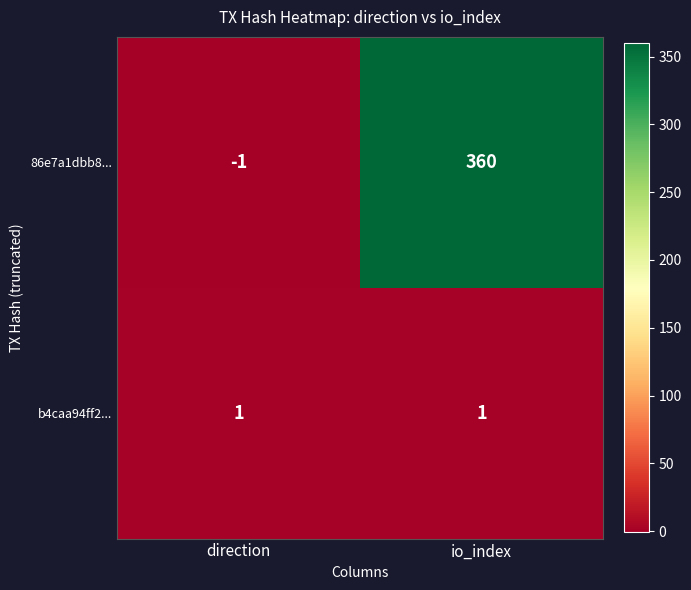

The value of 86e7a1dbb8... at io_index is 488. True or false?

False